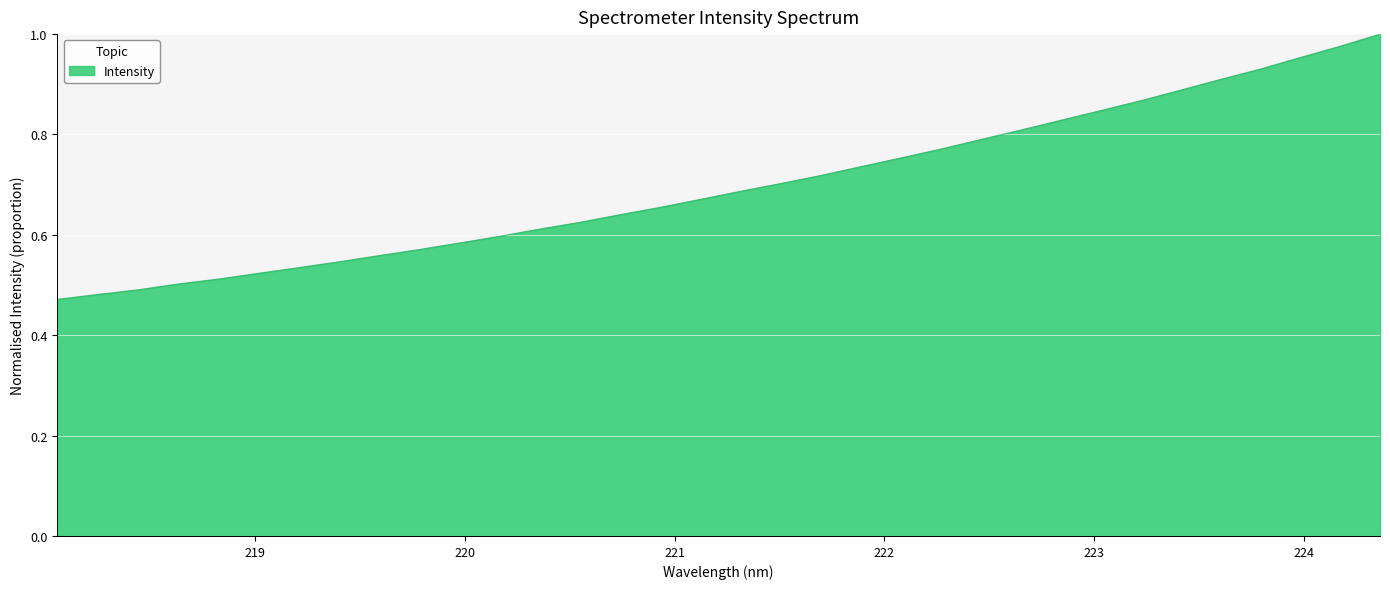

How many lines are shown in the chart?

1